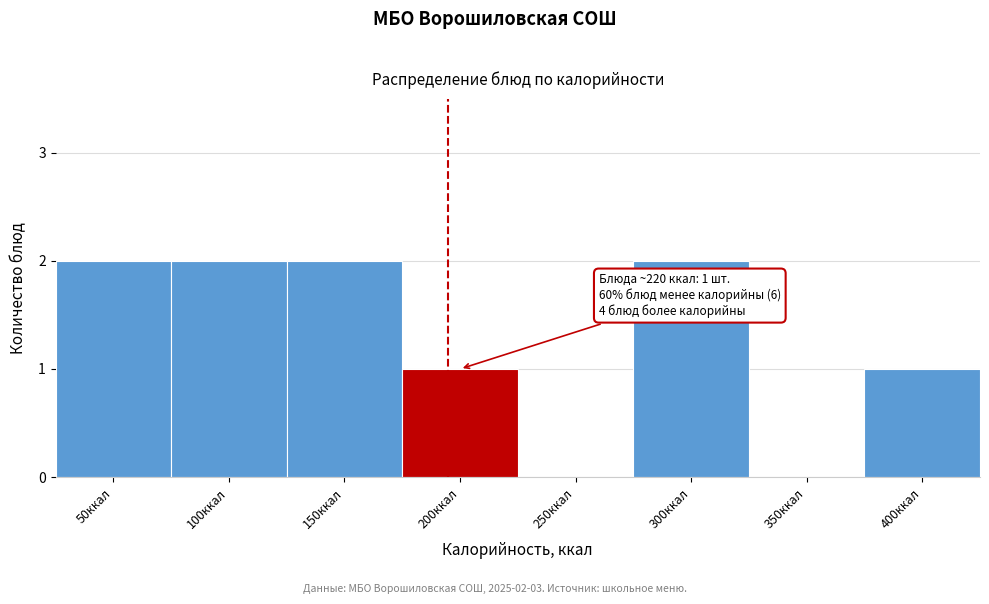

Reading left to right, extract all data points from this chart.

50ккал=2	100ккал=2	150ккал=2	200ккал=1	250ккал=0	300ккал=2	350ккал=0	400ккал=1